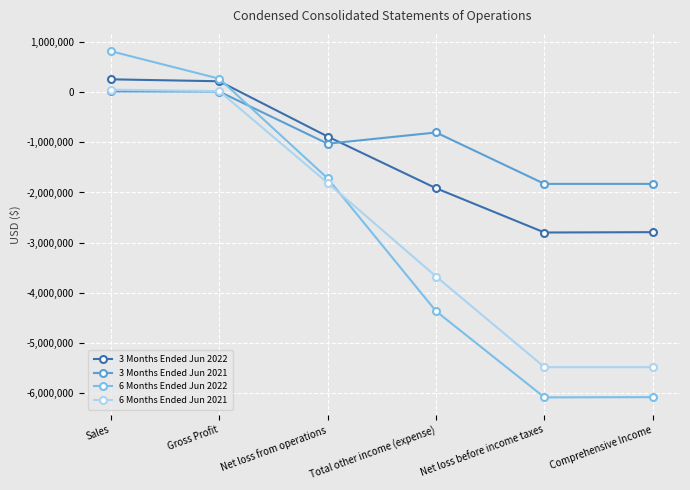

What position from the left is Total other income (expense)?

4